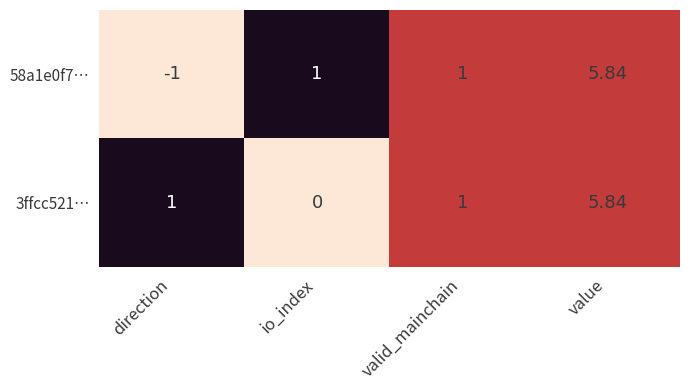

Which label corresponds to the smallest value in the chart?

direction